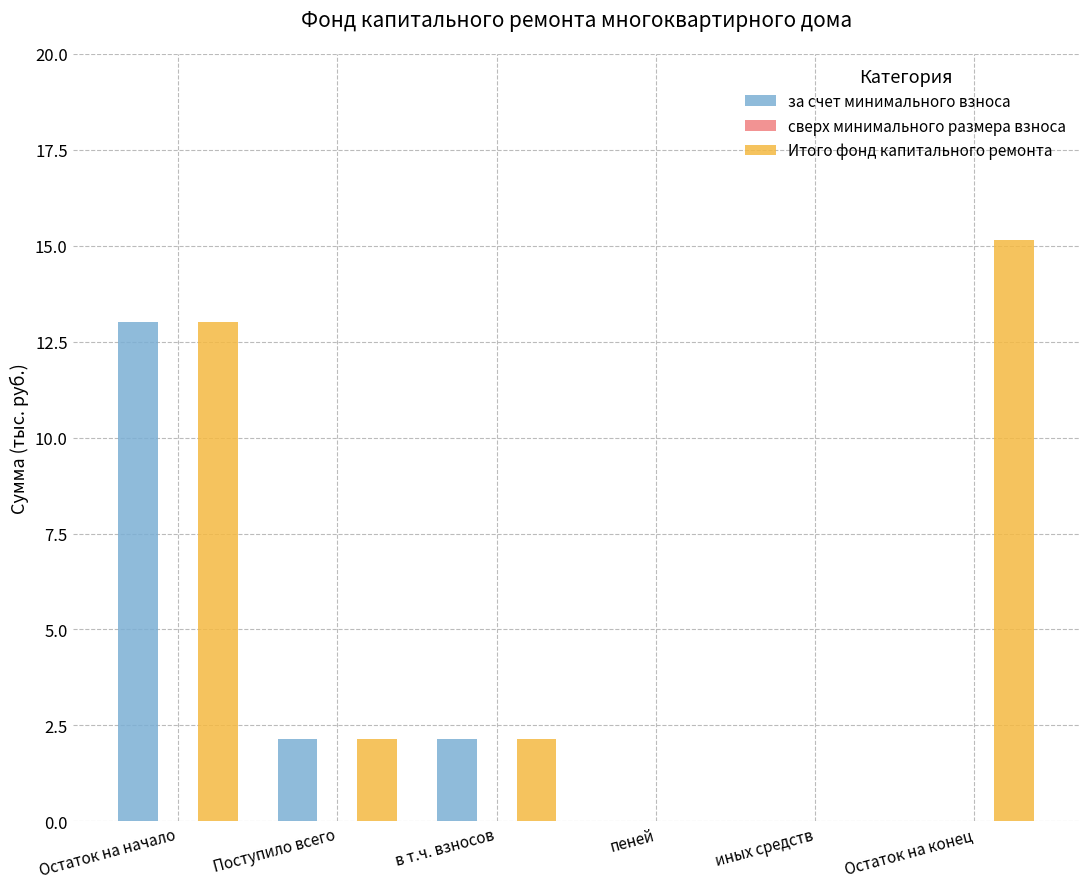

What is the sum of all за счет минимального взноса values?

17.3